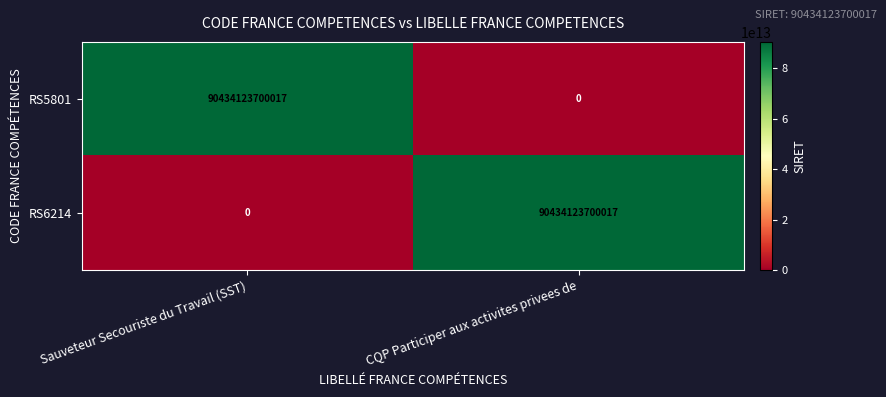

Where is RS5801 nearest to the value 45217061850008?

CQP Participer aux activites privees de